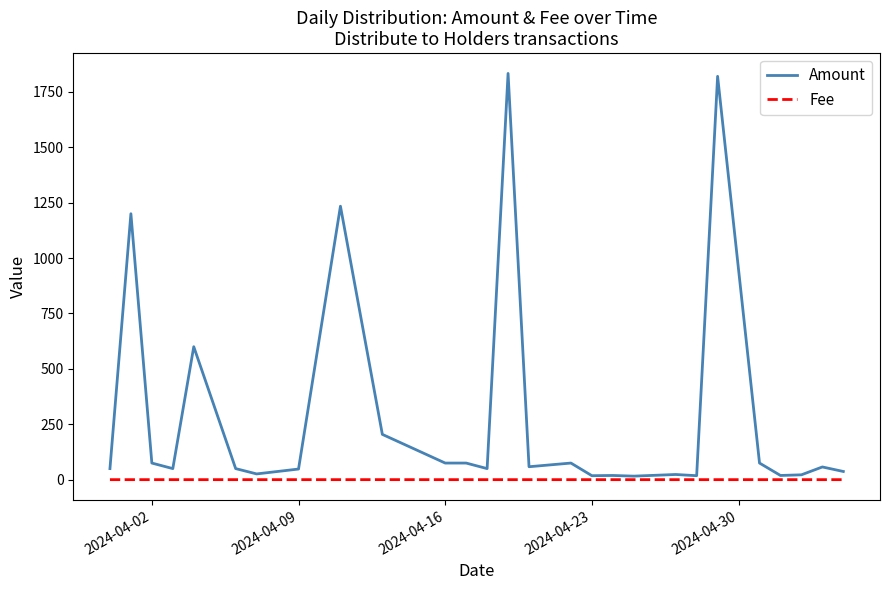

What is the greatest value displayed?

1833.0